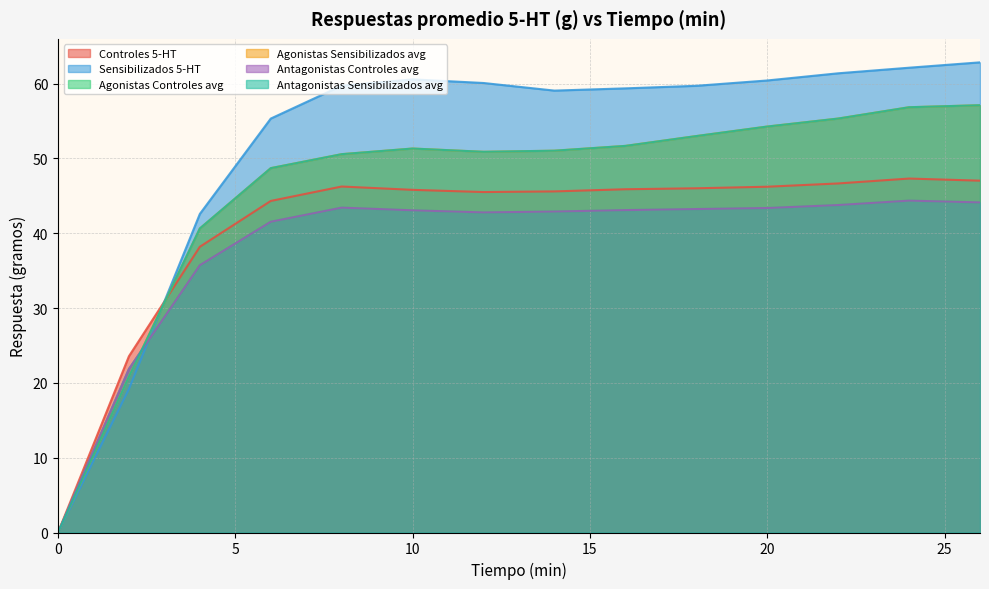

At which category is the sum across all series the highest?

26